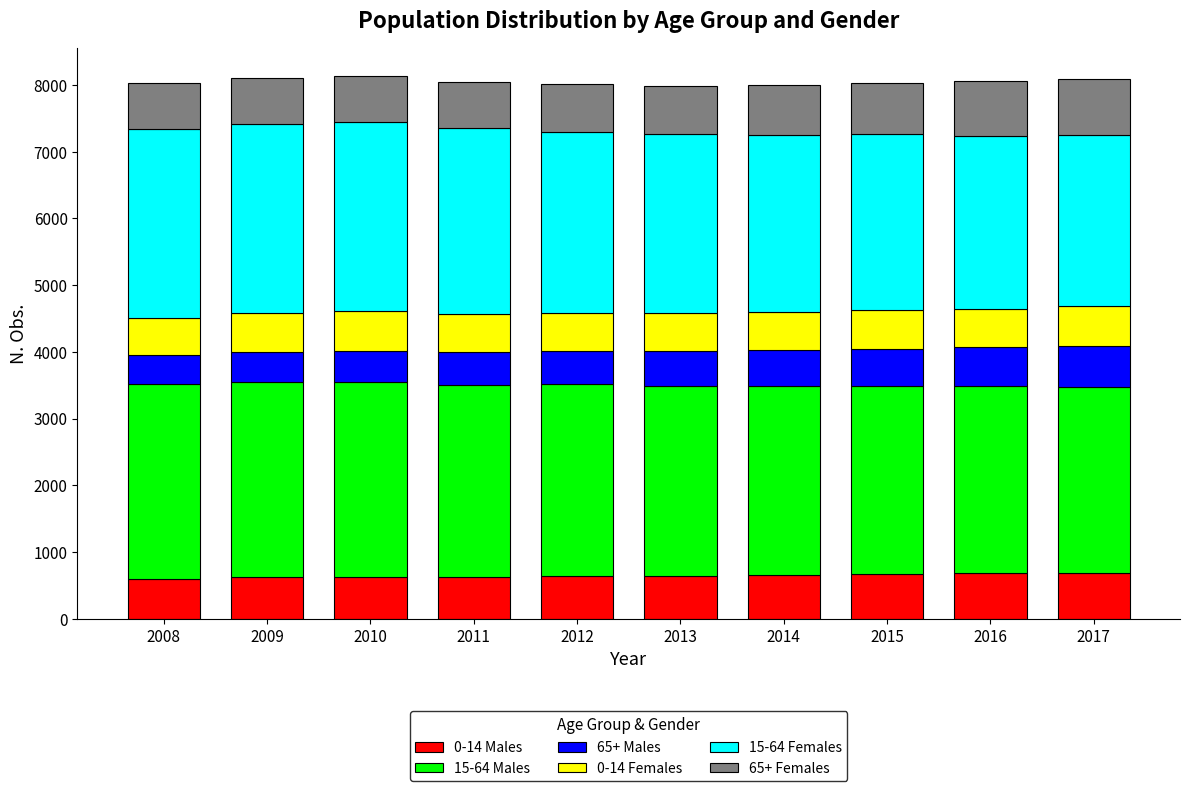

What is the sum of all 0-14 Males values?

6432